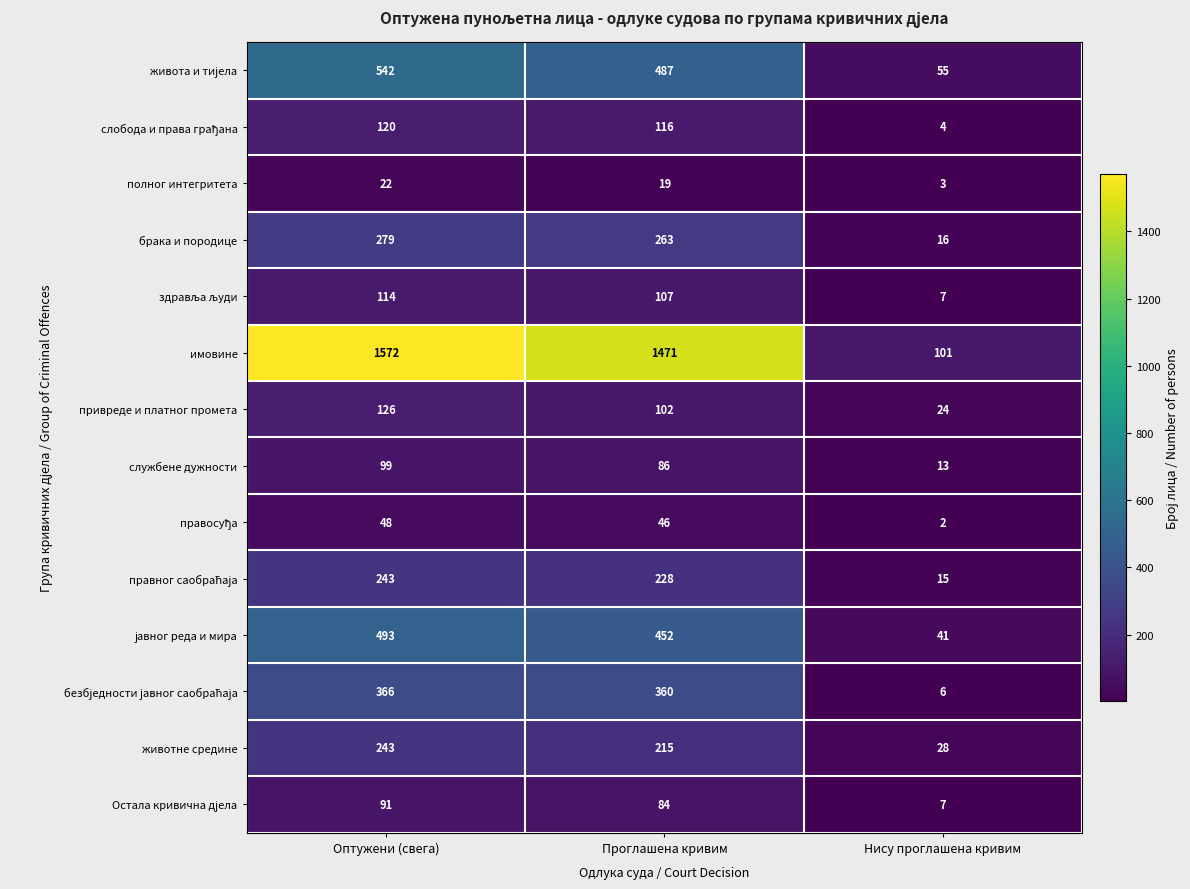

Rank the categories by имовине value from lowest to highest.

Нису проглашена кривим, Проглашена кривим, Оптужени (свега)